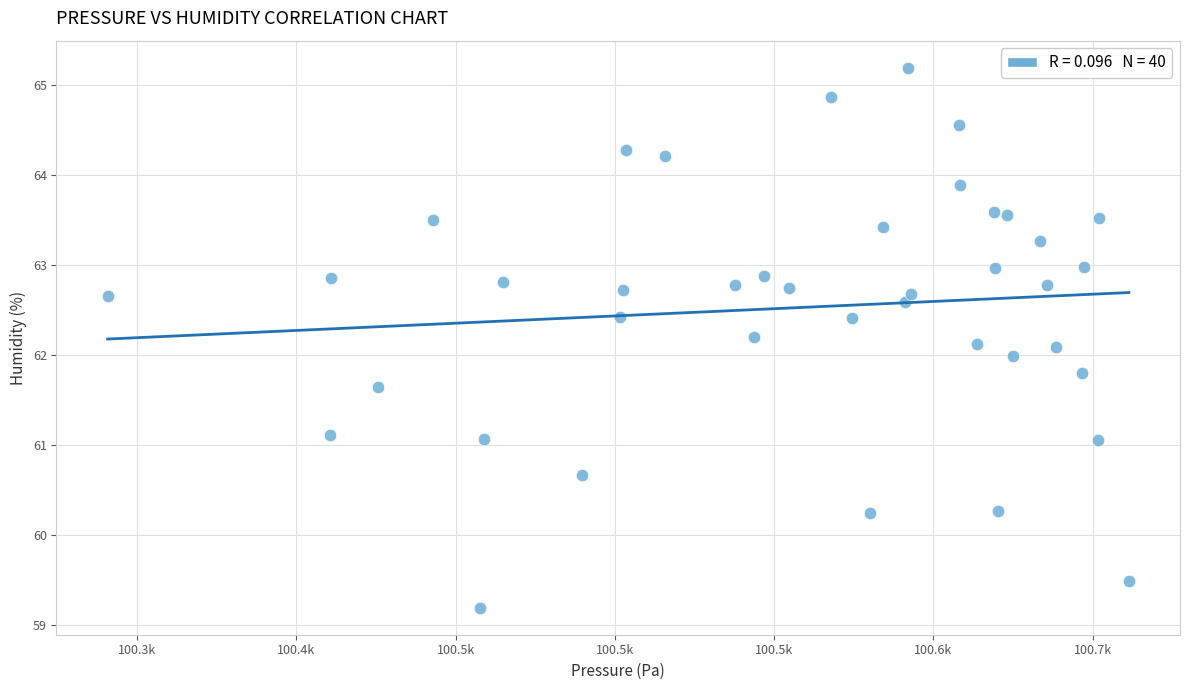

What is the range of X values (max minus min)?

320.7